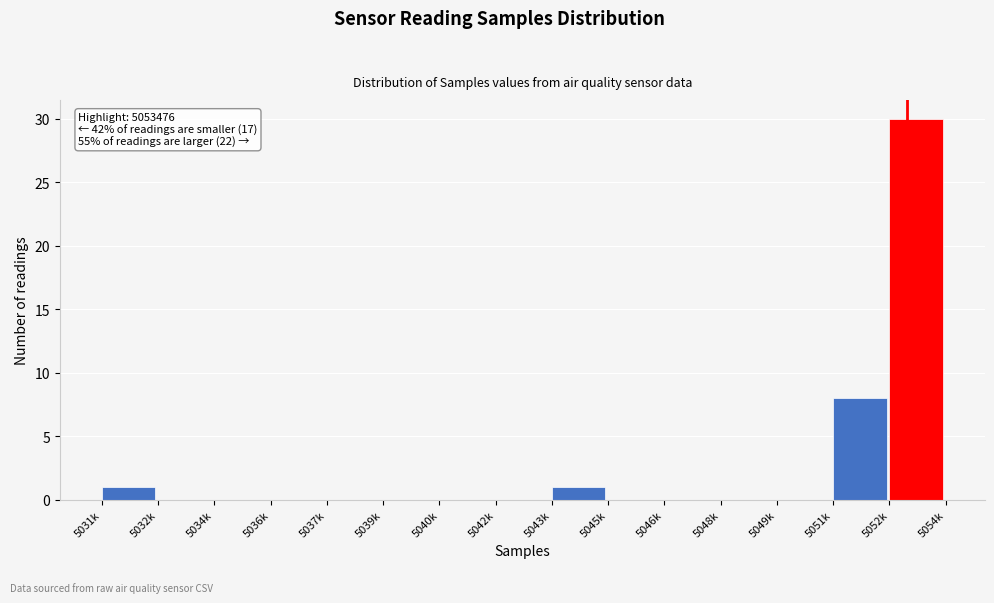

Reading right to left, list all the values displayed in this chart.

5052k=30	5051k=8	5049k=0	5048k=0	5046k=0	5045k=0	5043k=1	5042k=0	5040k=0	5039k=0	5037k=0	5036k=0	5034k=0	5032k=0	5031k=1